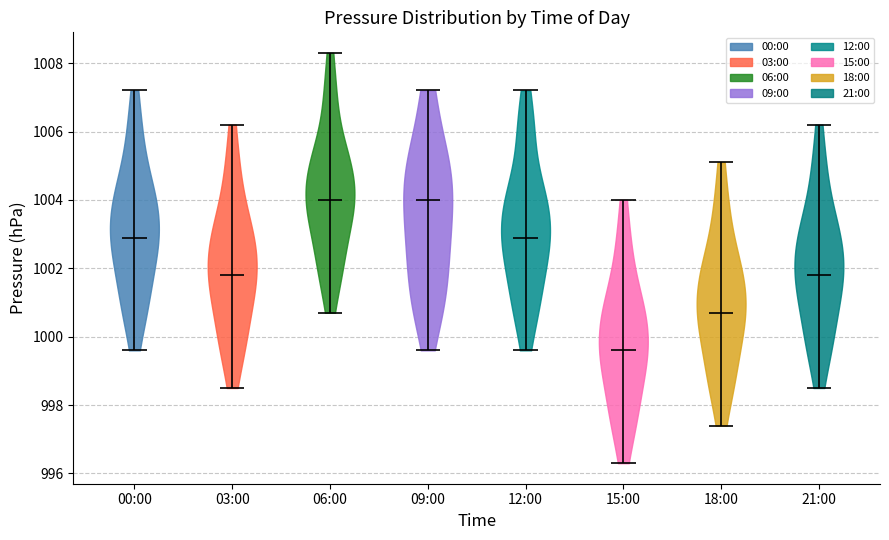

Reading left to right, read every violin against the y-axis: where its median line is, and the lowest and highest points it reaches. The values are not printed on the chart, so give them approximately, as read against the axis.

00:00: median line 1003.0, lowest point 999.6, highest point 1007.2
03:00: median line 1001.8, lowest point 998.6, highest point 1006.2
06:00: median line 1004.0, lowest point 1000.8, highest point 1008.4
09:00: median line 1004.0, lowest point 999.6, highest point 1007.2
12:00: median line 1003.0, lowest point 999.6, highest point 1007.2
15:00: median line 999.6, lowest point 996.4, highest point 1004.0
18:00: median line 1000.8, lowest point 997.4, highest point 1005.2
21:00: median line 1001.8, lowest point 998.6, highest point 1006.2